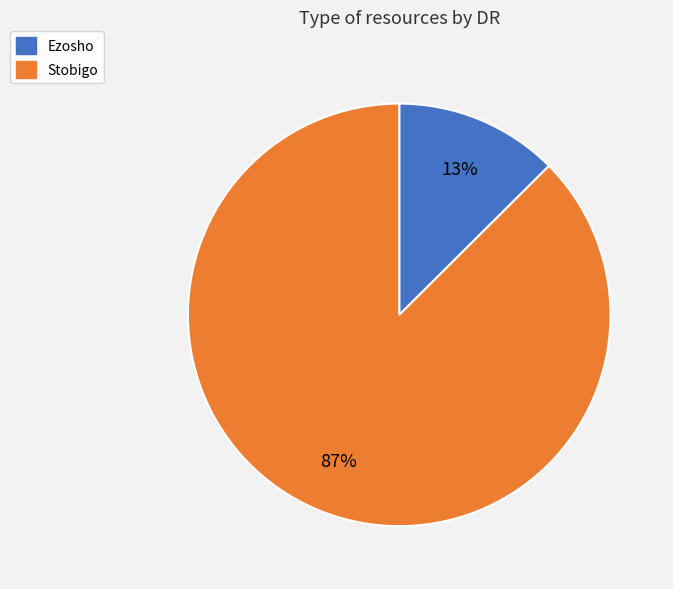

Between Ezosho and Stobigo, which is larger?

Stobigo